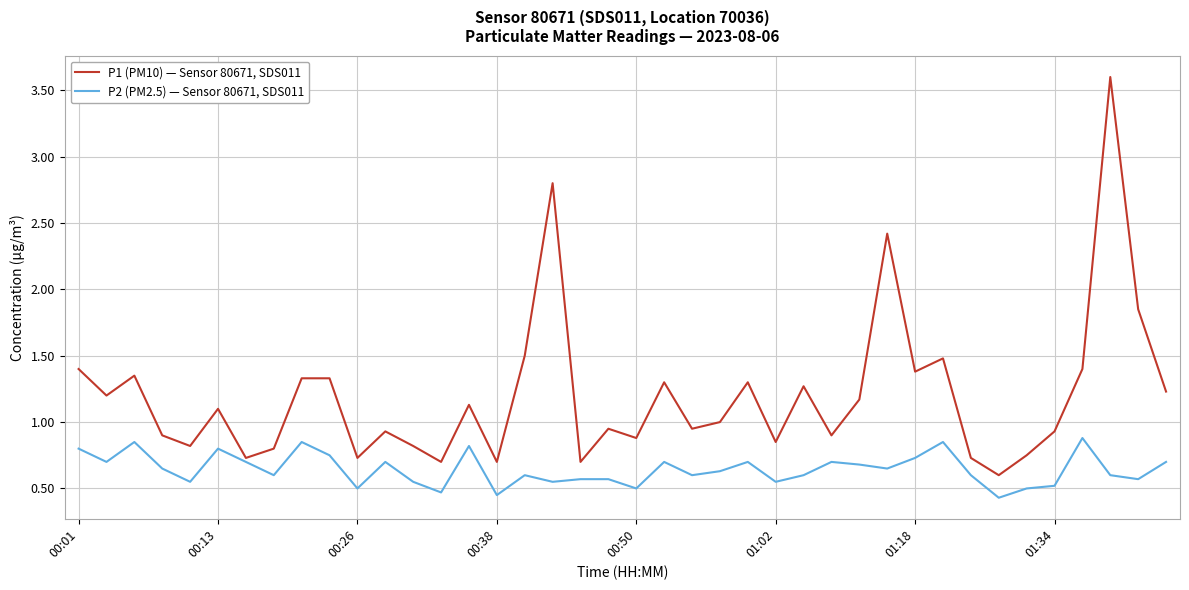

At how many categories does at least one series exceed 0?

40